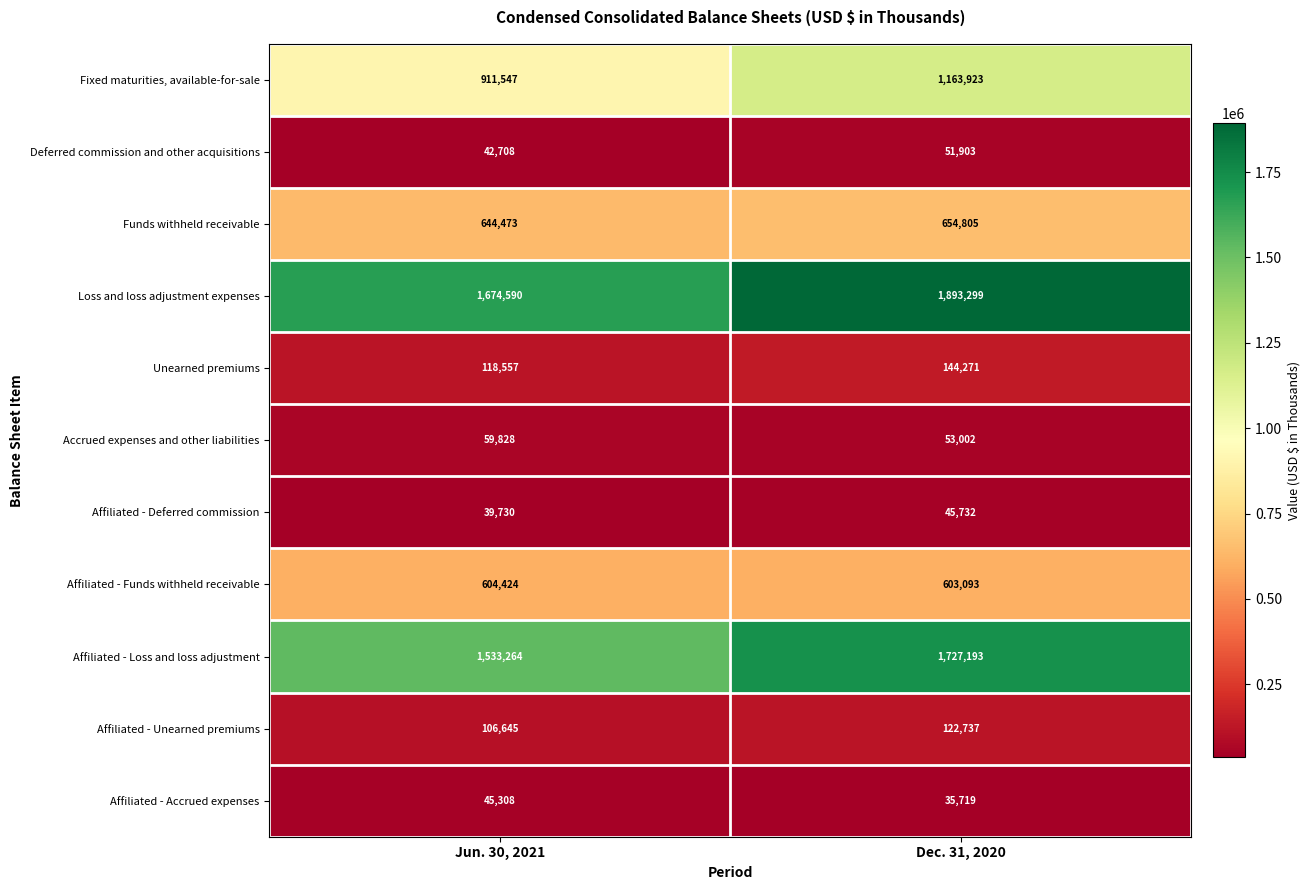

Which category has the lowest value in the Affiliated - Accrued expenses series?

Dec. 31, 2020